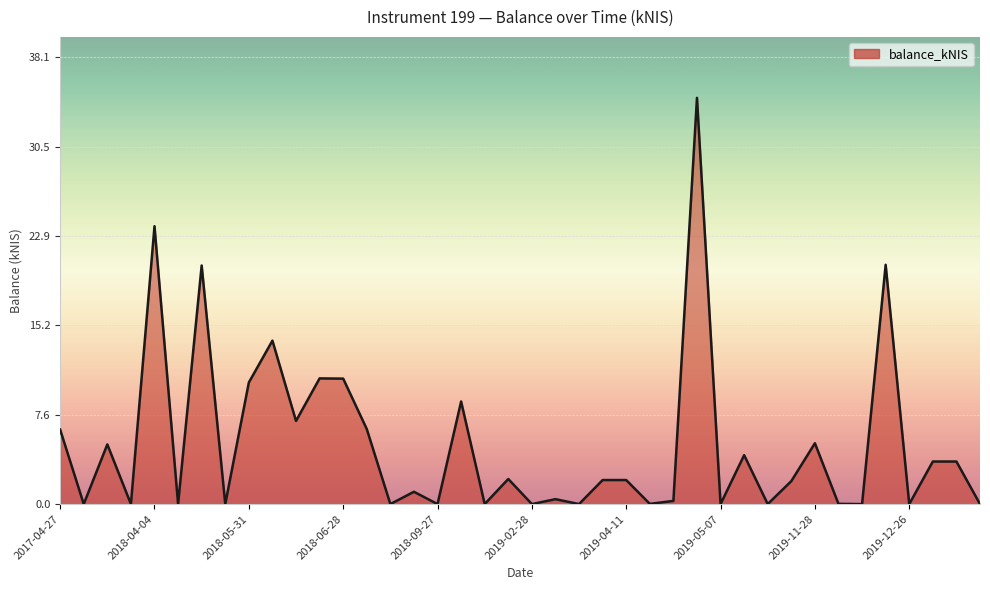

At which category does the chart reach its minimum across all series?

2017-05-04